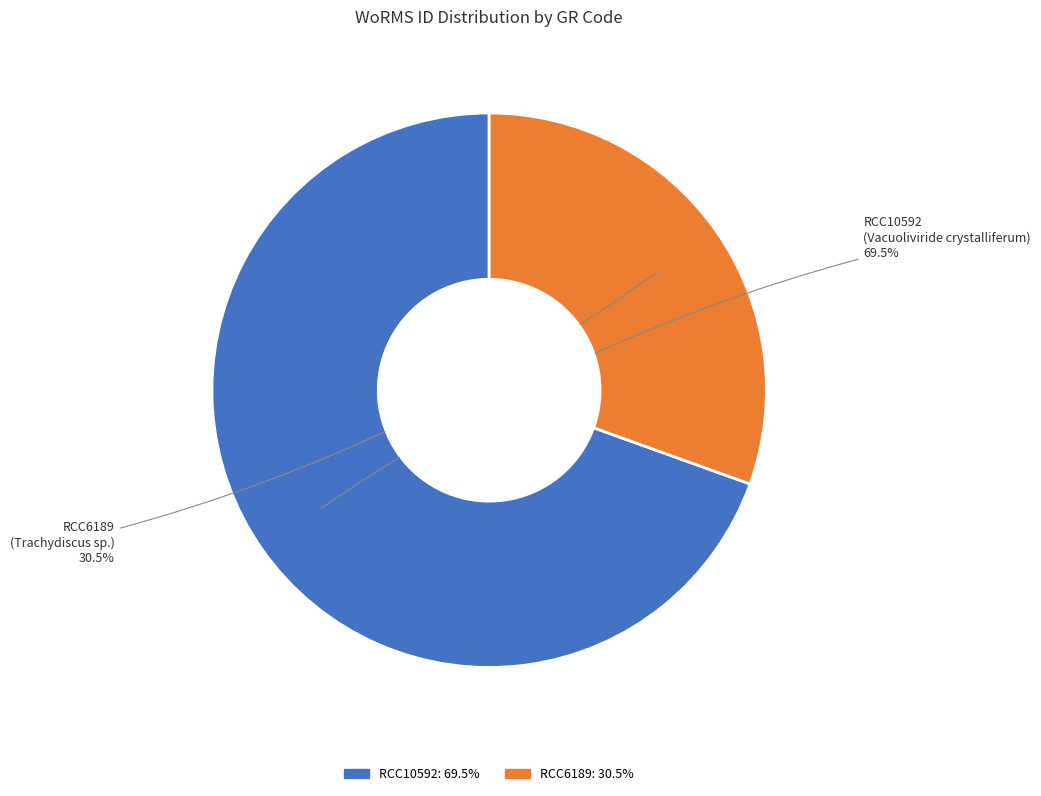

Is there any slice that represents more than half of the pie?

Yes